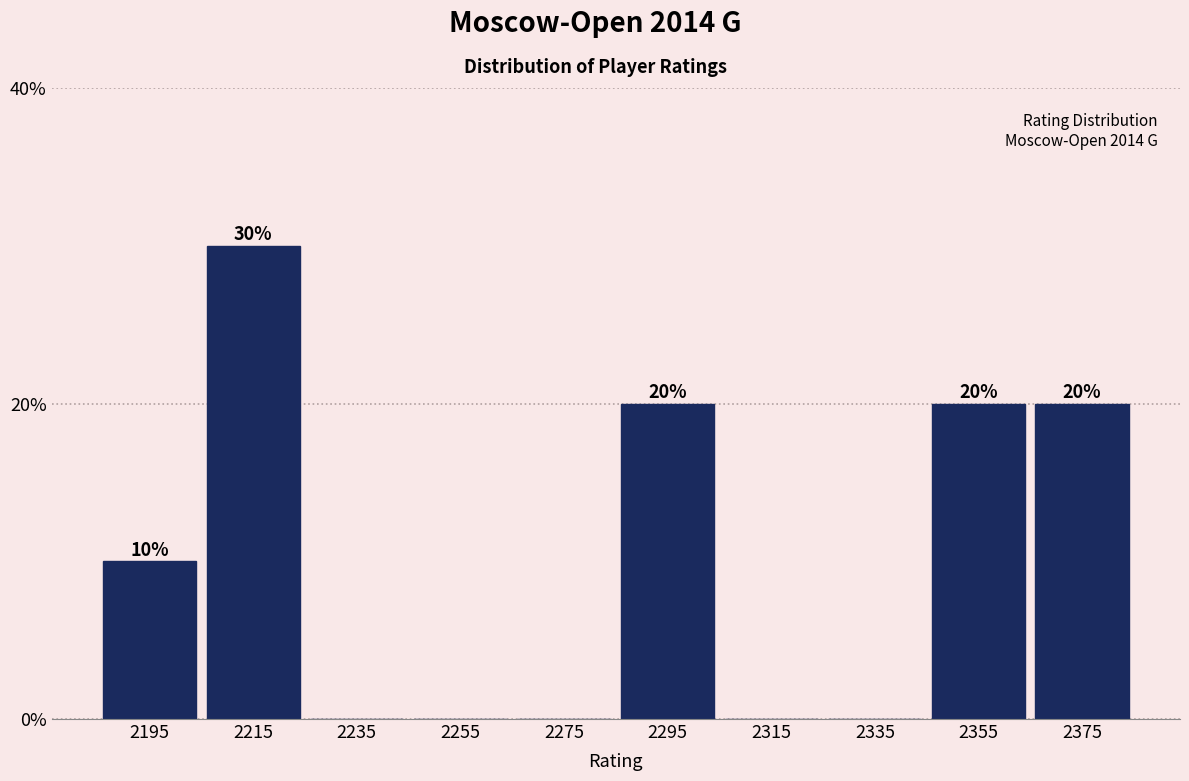

Reading left to right, extract all data points from this chart.

2195=10	2215=30	2235=0	2255=0	2275=0	2295=20	2315=0	2335=0	2355=20	2375=20